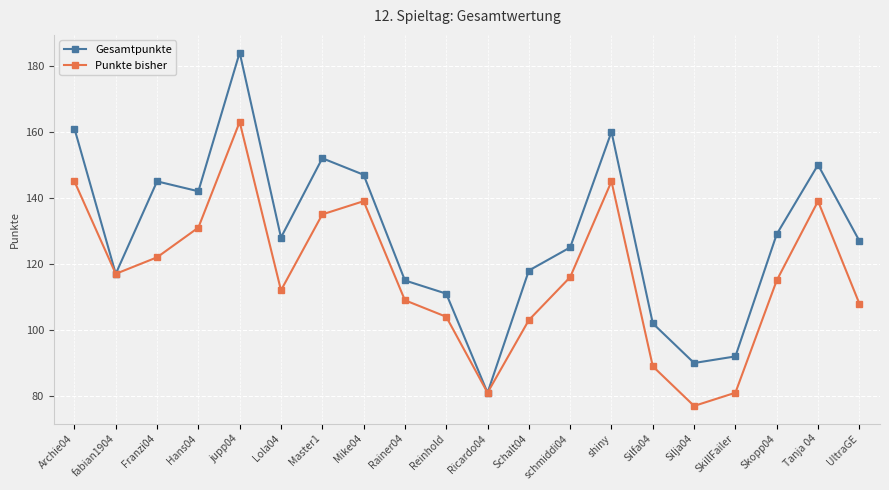

Which category has the lowest value in the Gesamtpunkte series?

Ricardo04